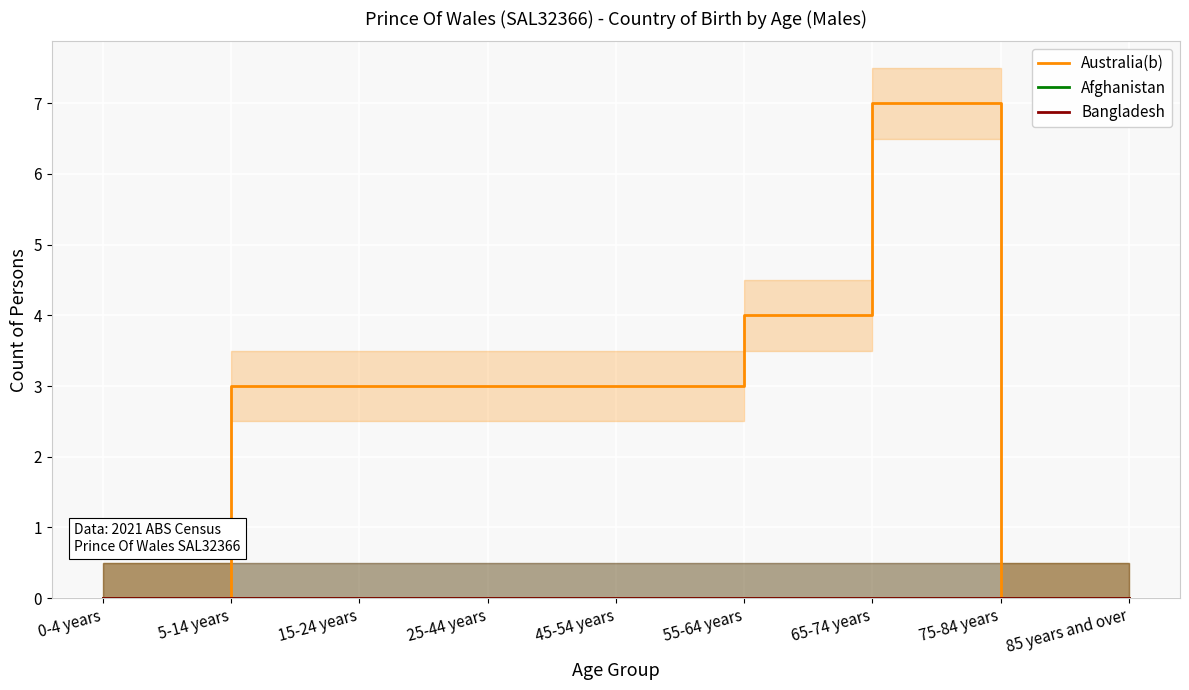

What are all the series names shown in the legend?

Australia(b), Afghanistan, Bangladesh